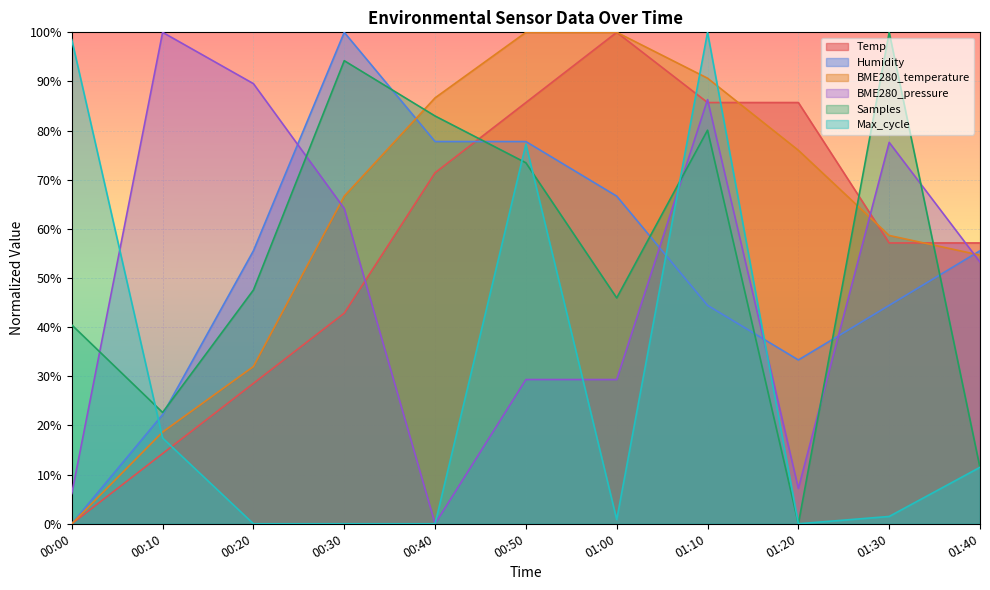

Is the value of Humidity at 00:30 greater than the value of Temp at 01:30?

Yes